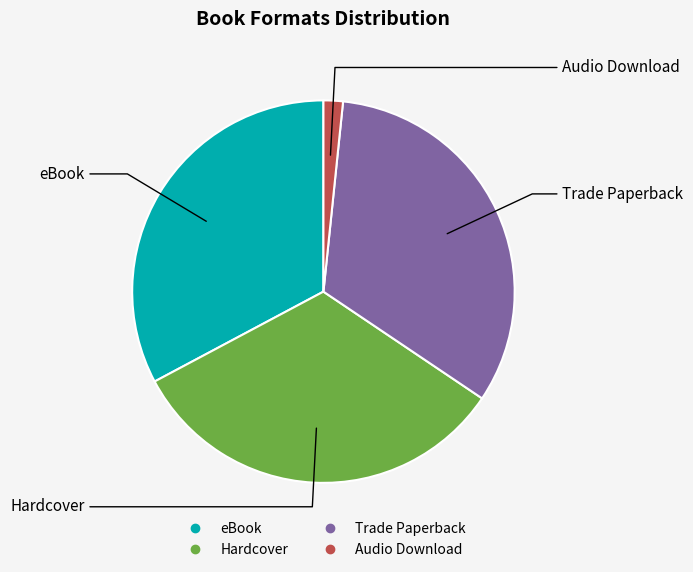

Combined, do eBook and Hardcover account for over 50%?

Yes